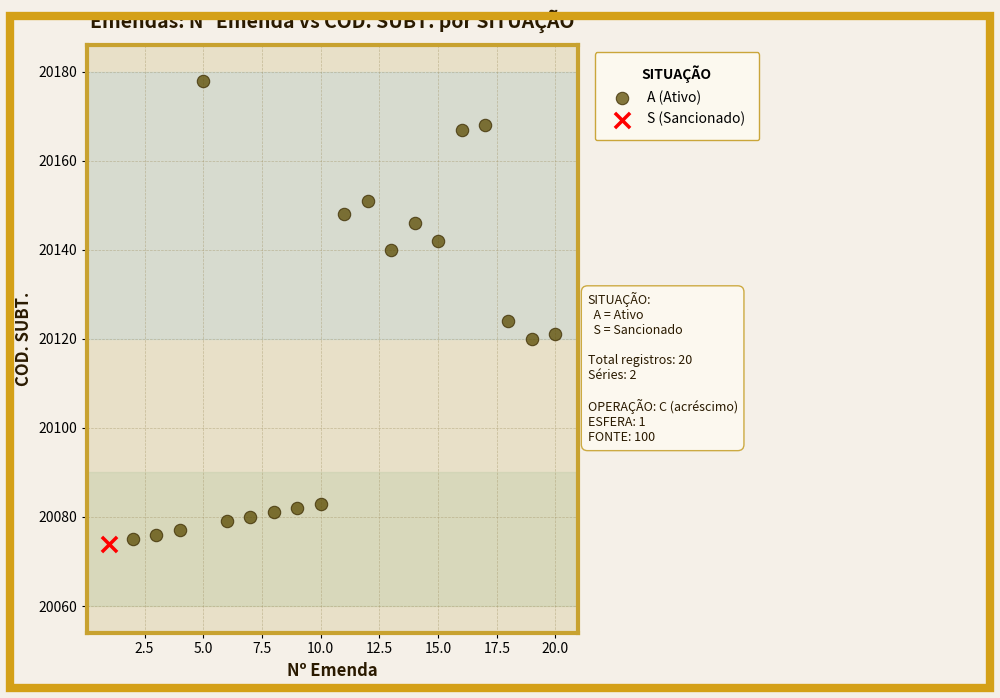

What are all the series names shown in the legend?

A (Ativo), S (Sancionado)